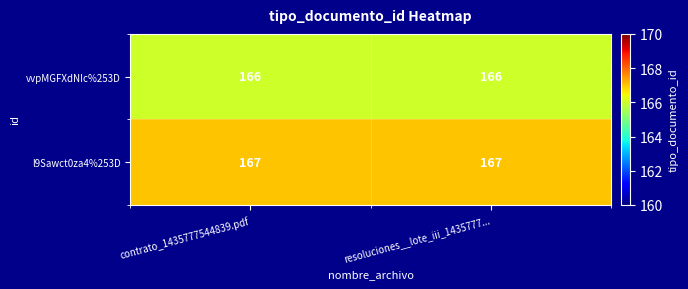

What is the average value of the l9Sawct0za4%253D series?

167